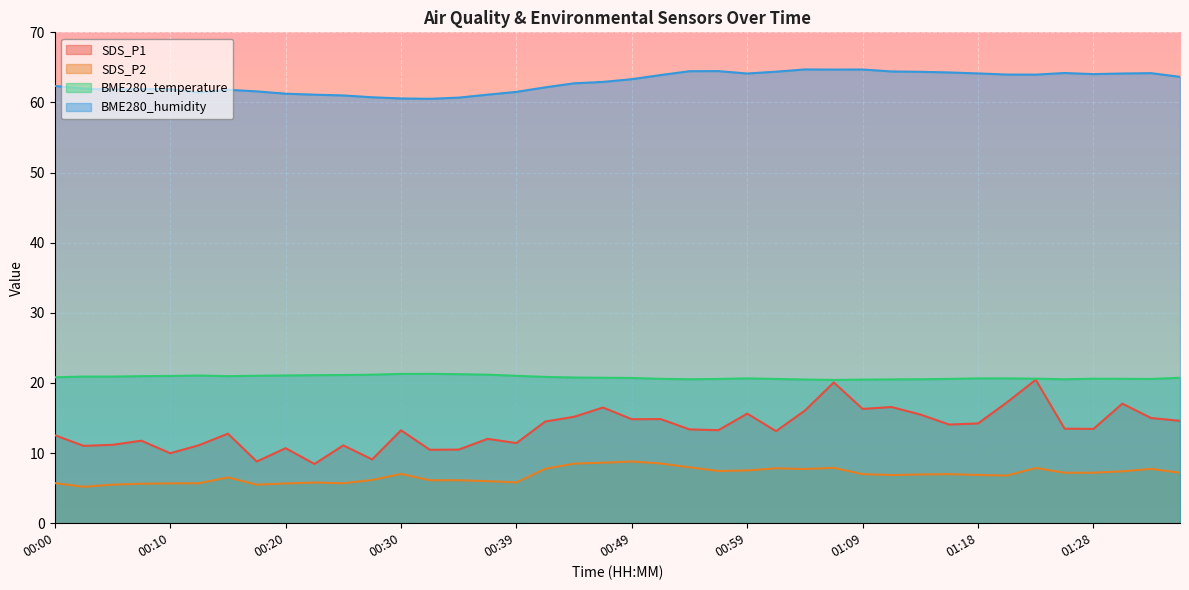

What is the value of the BME280_humidity point at the 36th from the left?

64.2